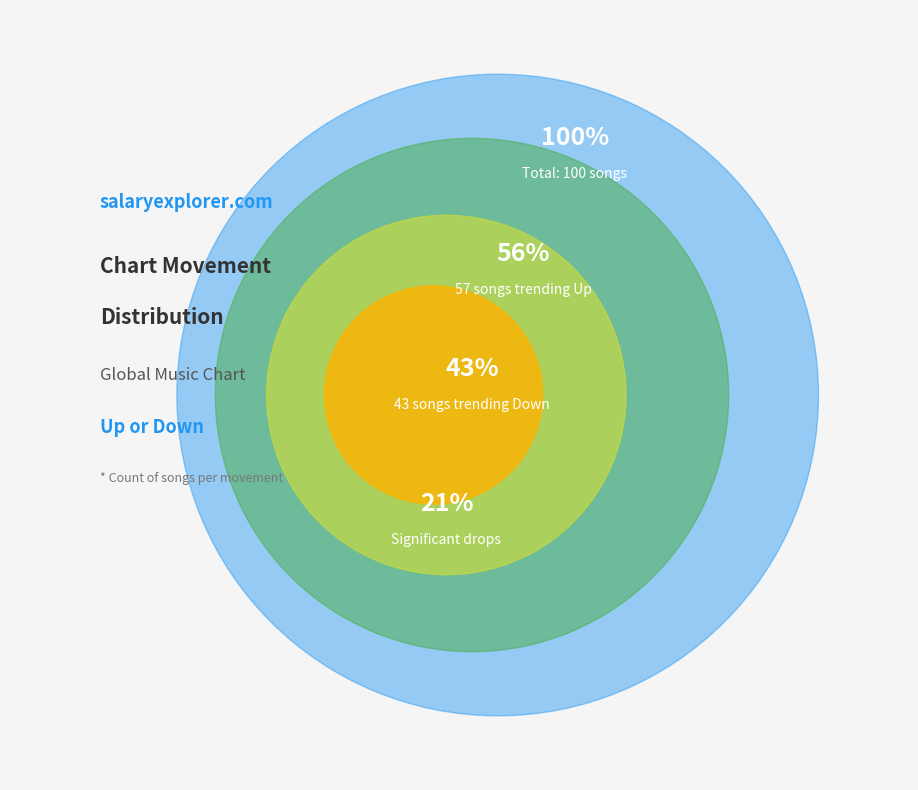

What percentage is the down slice, to the nearest percent?

43%